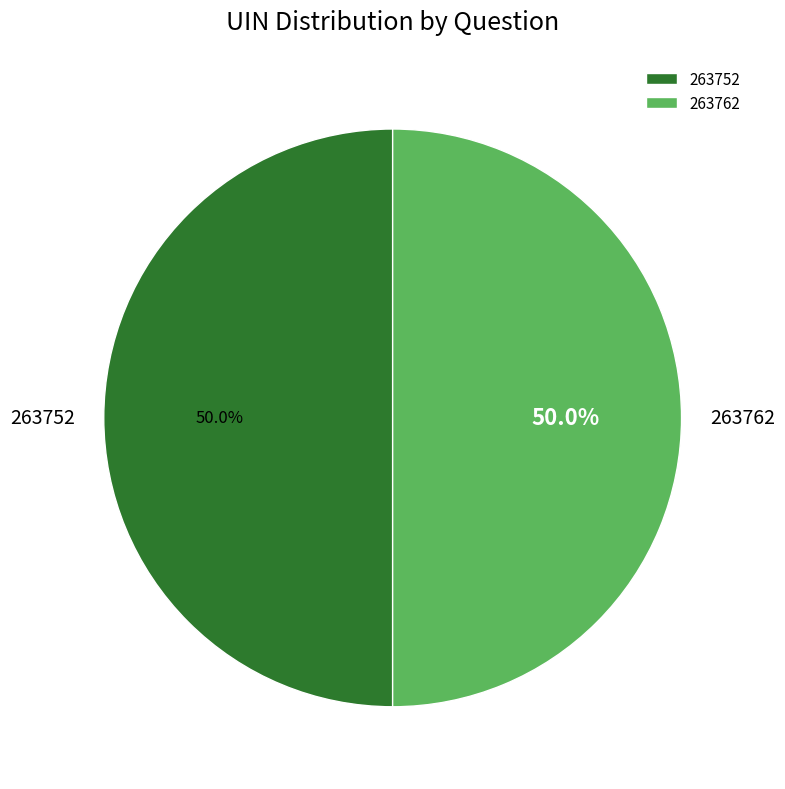

To the nearest percent, what portion does 263762 represent?

50%